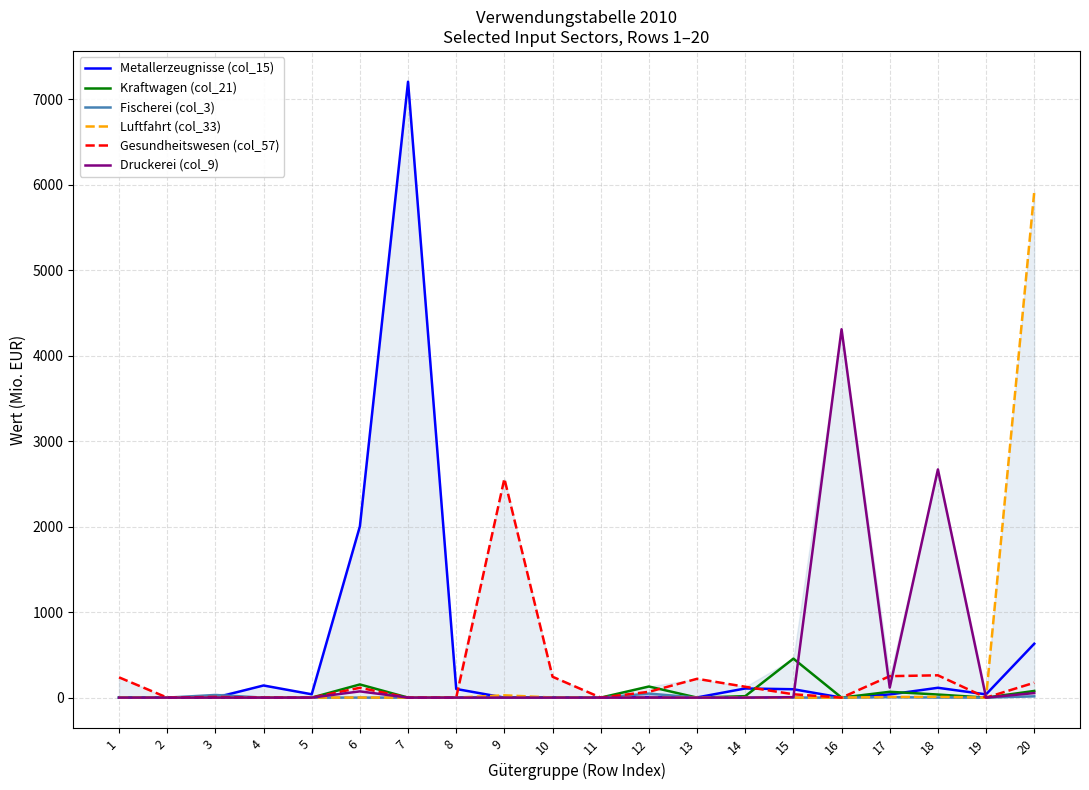

The value of Druckerei (col_9) at 13 is 0. True or false?

True